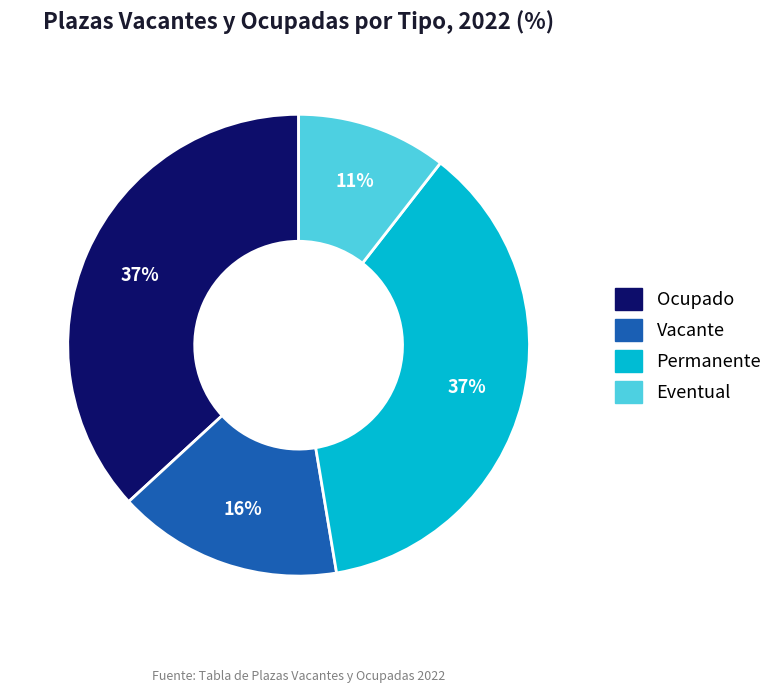

To the nearest percent, what percentage of the pie is Eventual?

11%